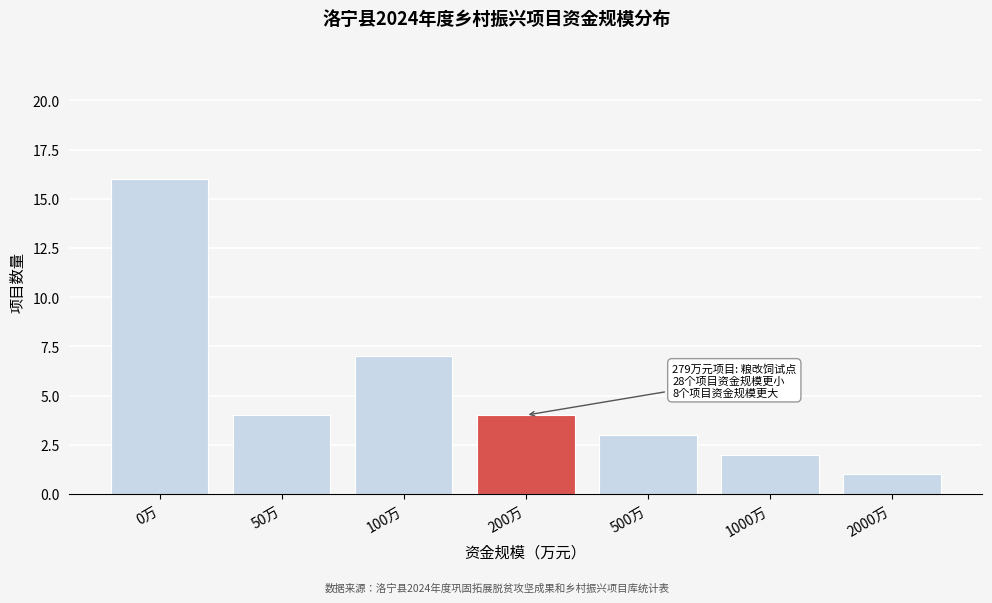

Reading right to left, transcribe all the data shown in this chart.

1	2	3	4	7	4	16